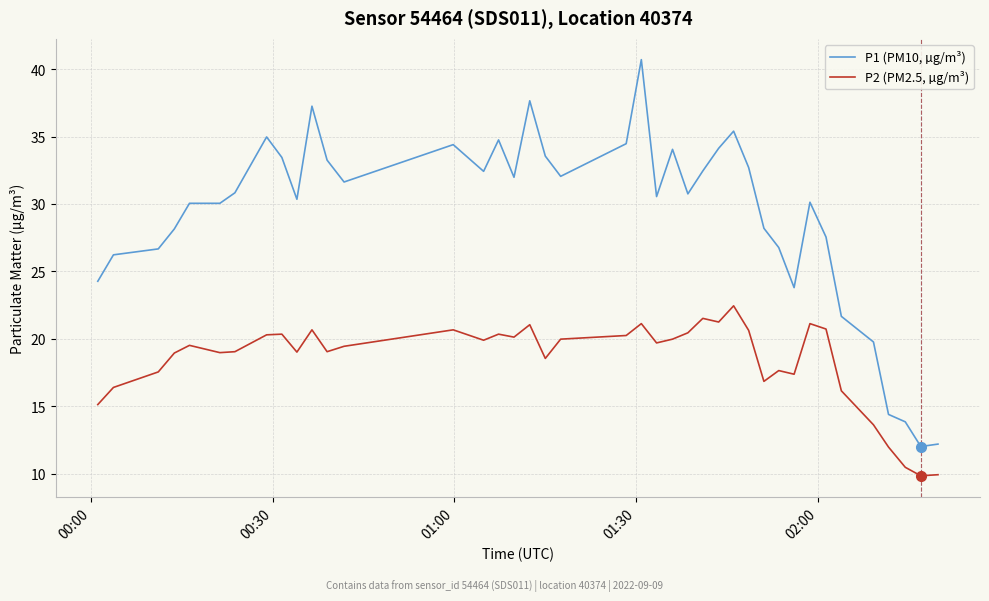

True or false: P1 (PM10, µg/m³) and P2 (PM2.5, µg/m³) intersect in this chart.

False